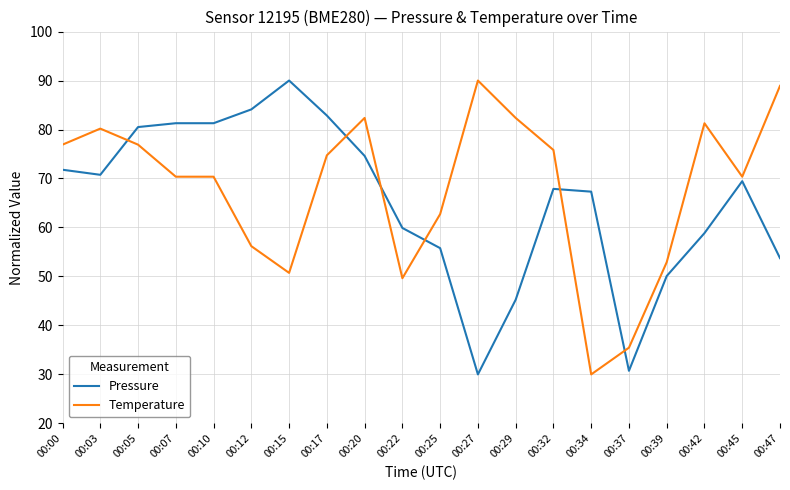

Is it true that Temperature equals 127.6 at 00:32?

False